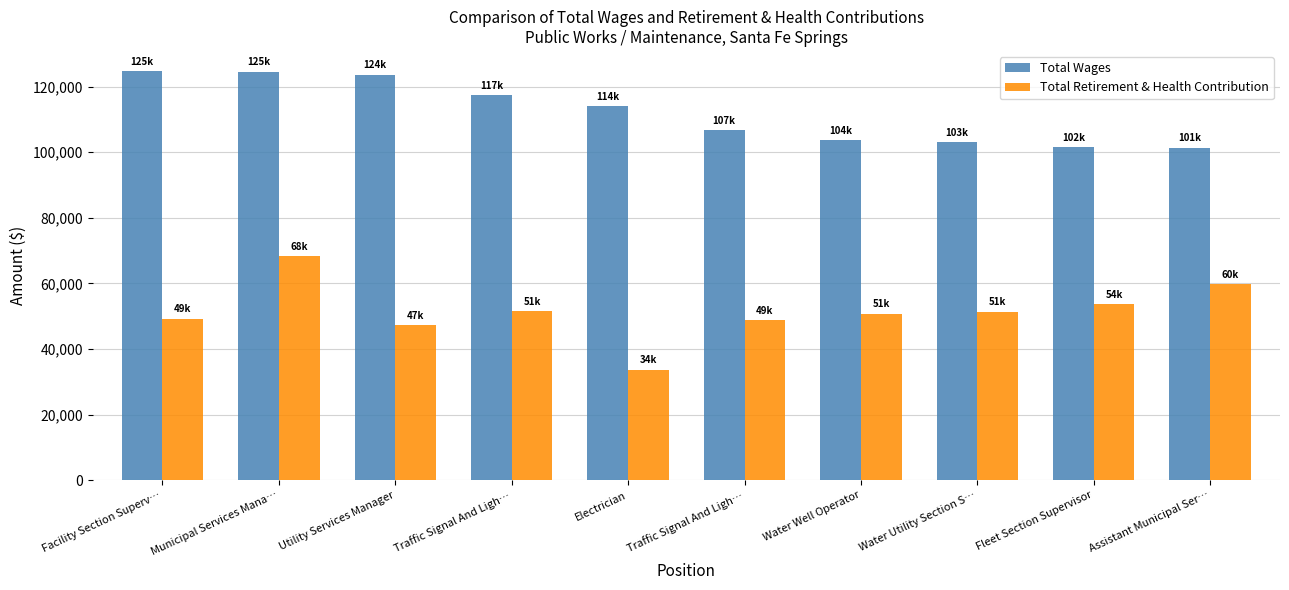

How many data points does each series have?

10